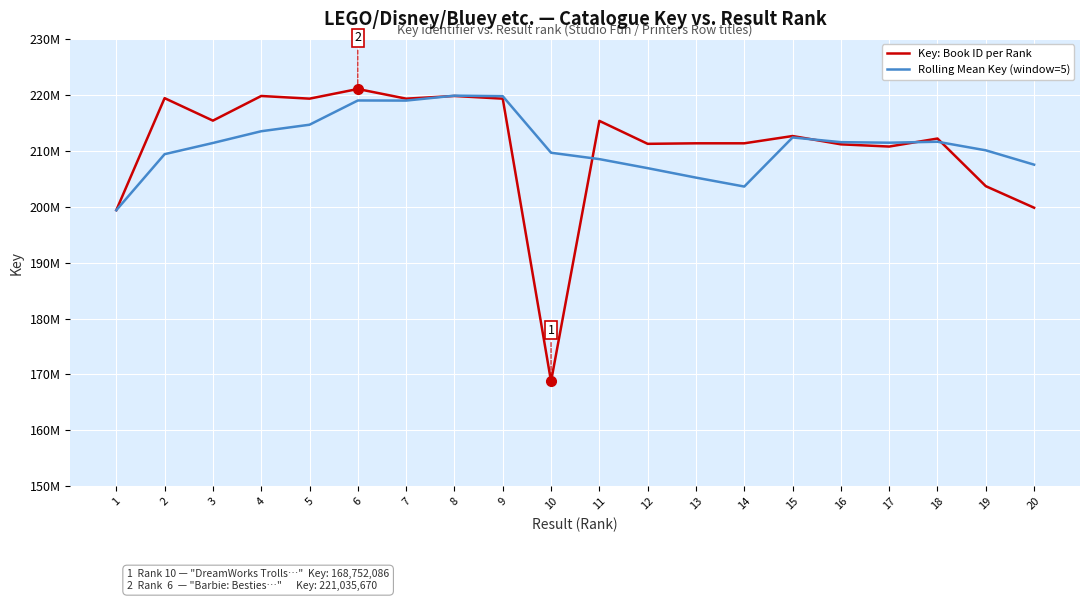

List the series in order of their overall mean, highest first.

Rolling Mean Key (window=5), Key: Book ID per Rank